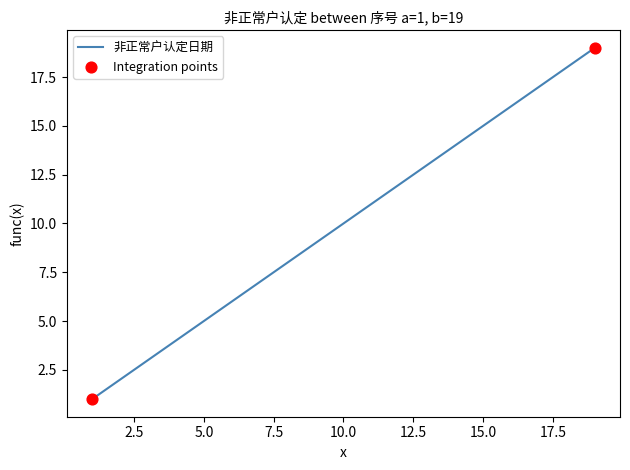

What is the difference between the maximum and minimum values?

18